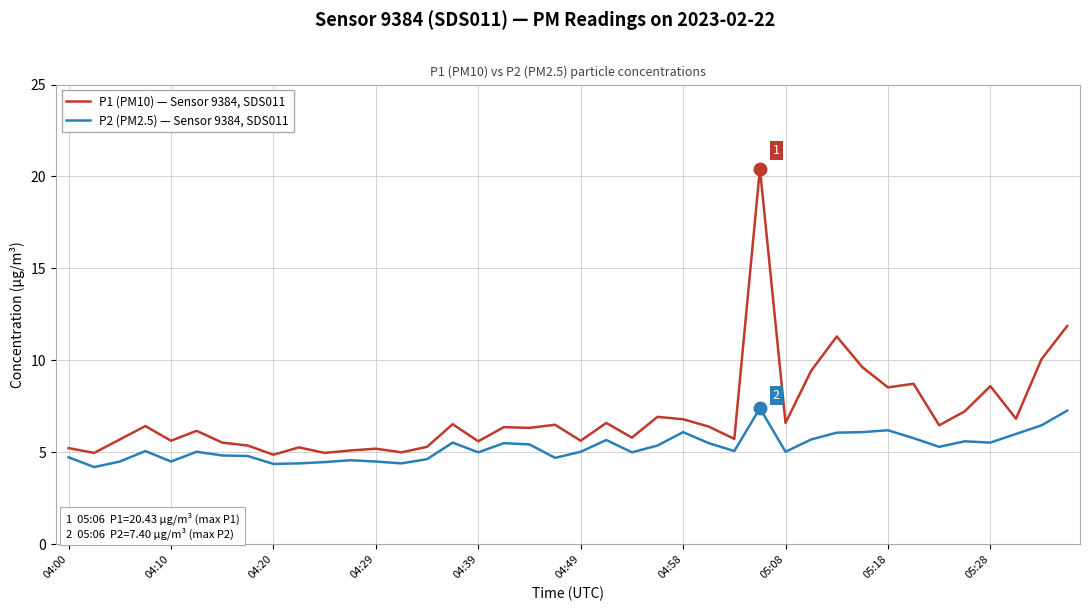

True or false: P1 (PM10) — Sensor 9384, SDS011 and P2 (PM2.5) — Sensor 9384, SDS011 cross at least once.

False